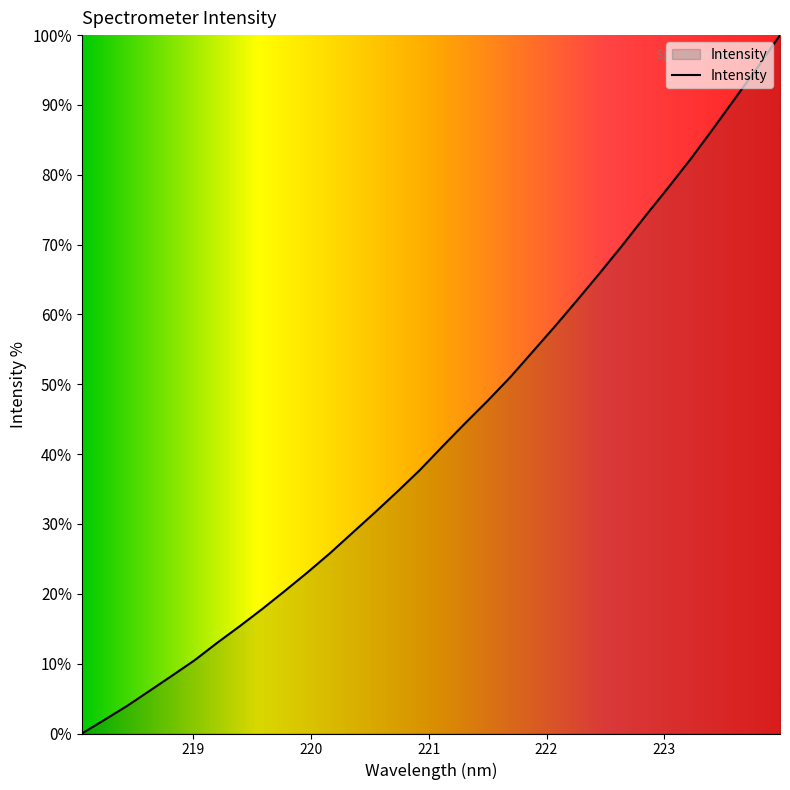

What is the greatest value displayed?

100.0